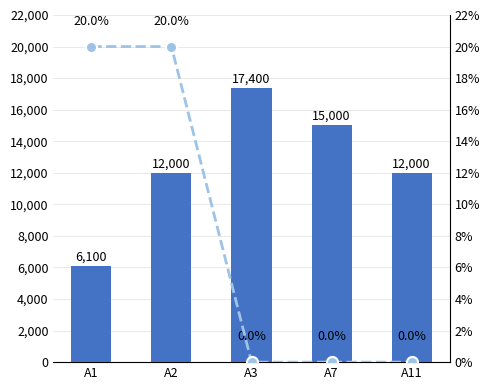

At which label does delež maks. ocene reach its minimum?

A3